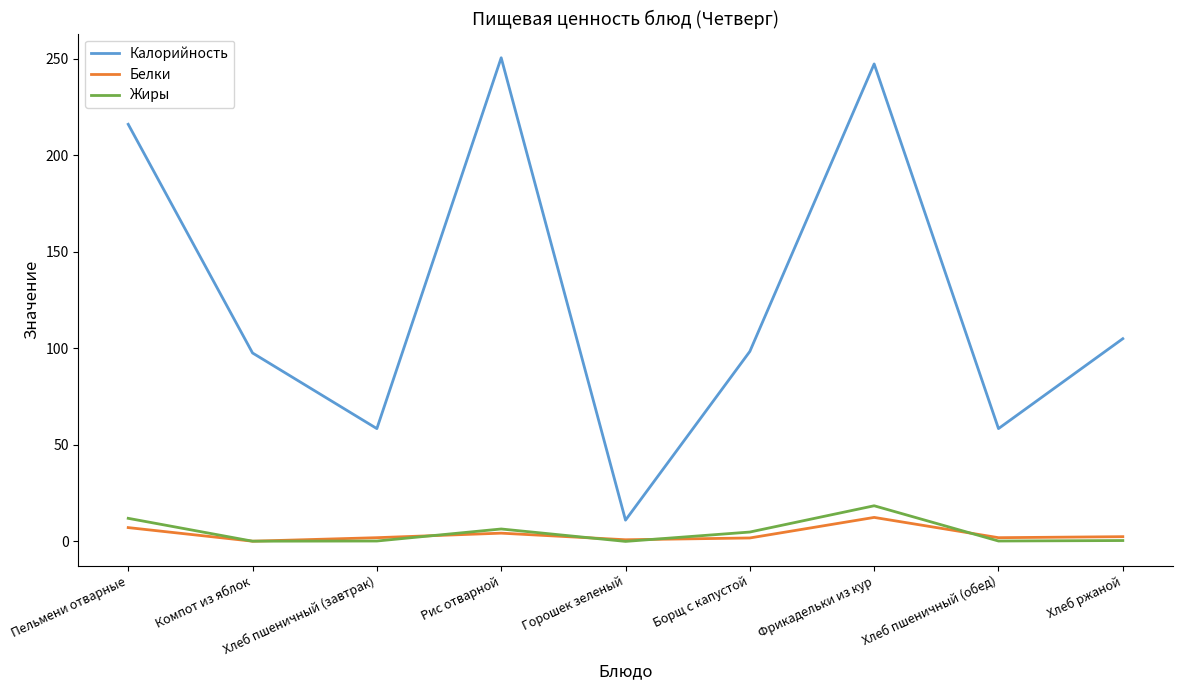

List the series in order of their peak value, lowest first.

Белки, Жиры, Калорийность